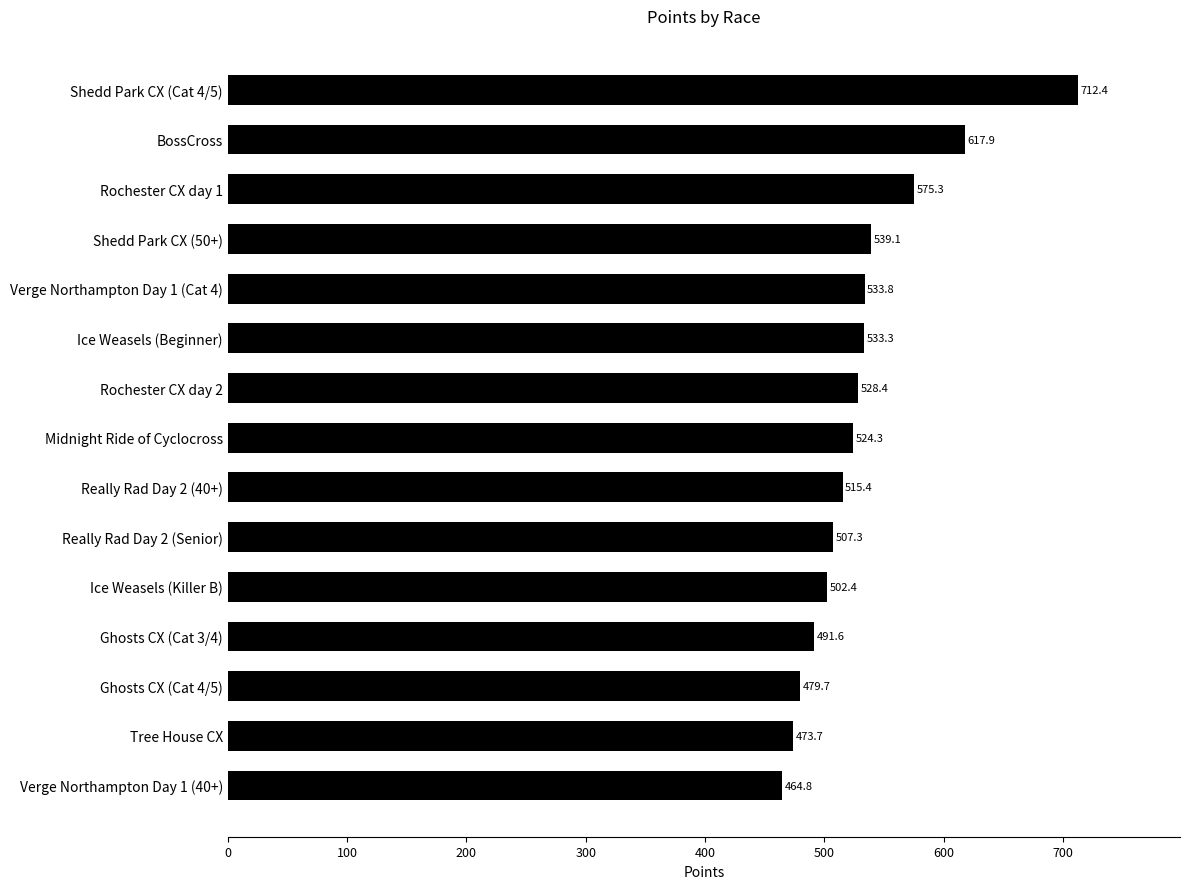

Where is the data nearest to the value 588?

Rochester CX day 1